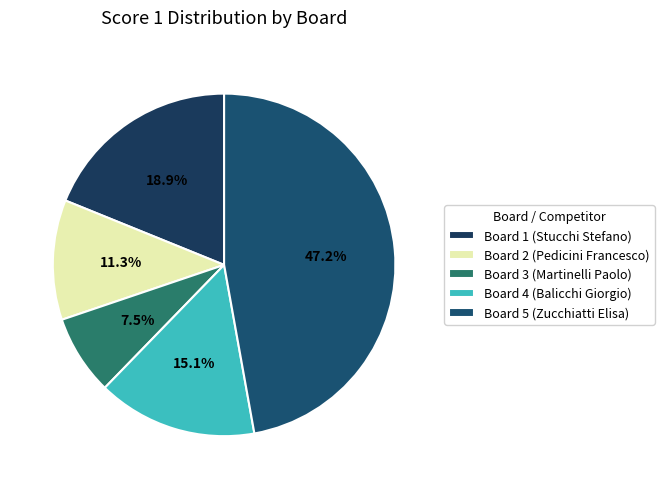

What portion of the pie excludes Board 4 (Balicchi Giorgio)?

84.9%